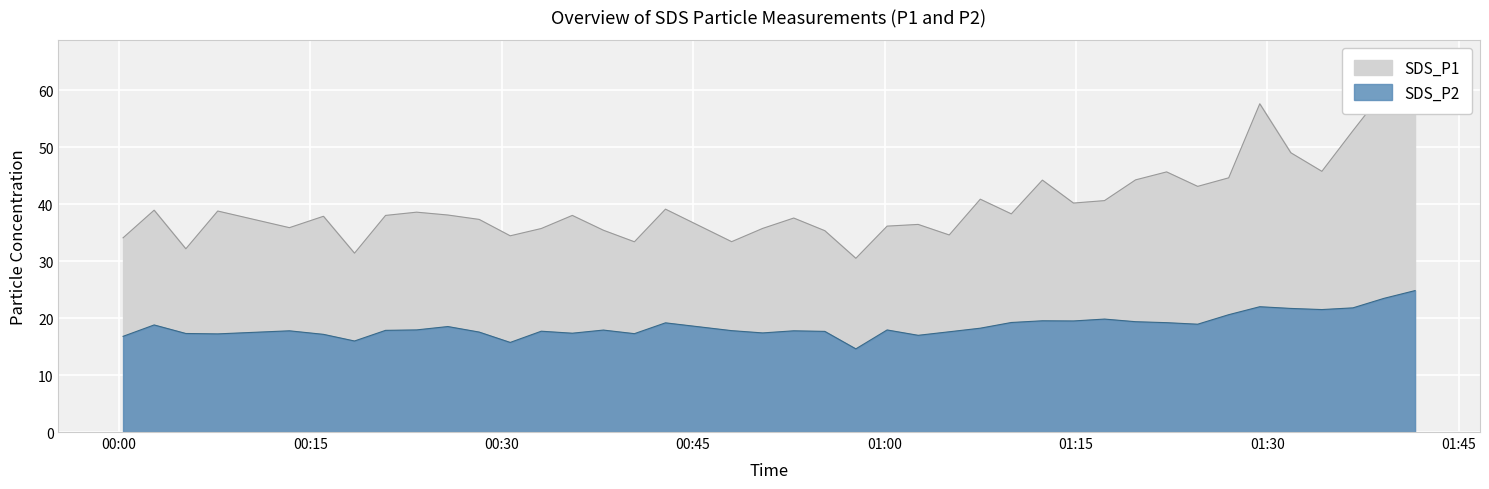

What is the label of the 6th point from the left?

2022/12/02 00:16:02